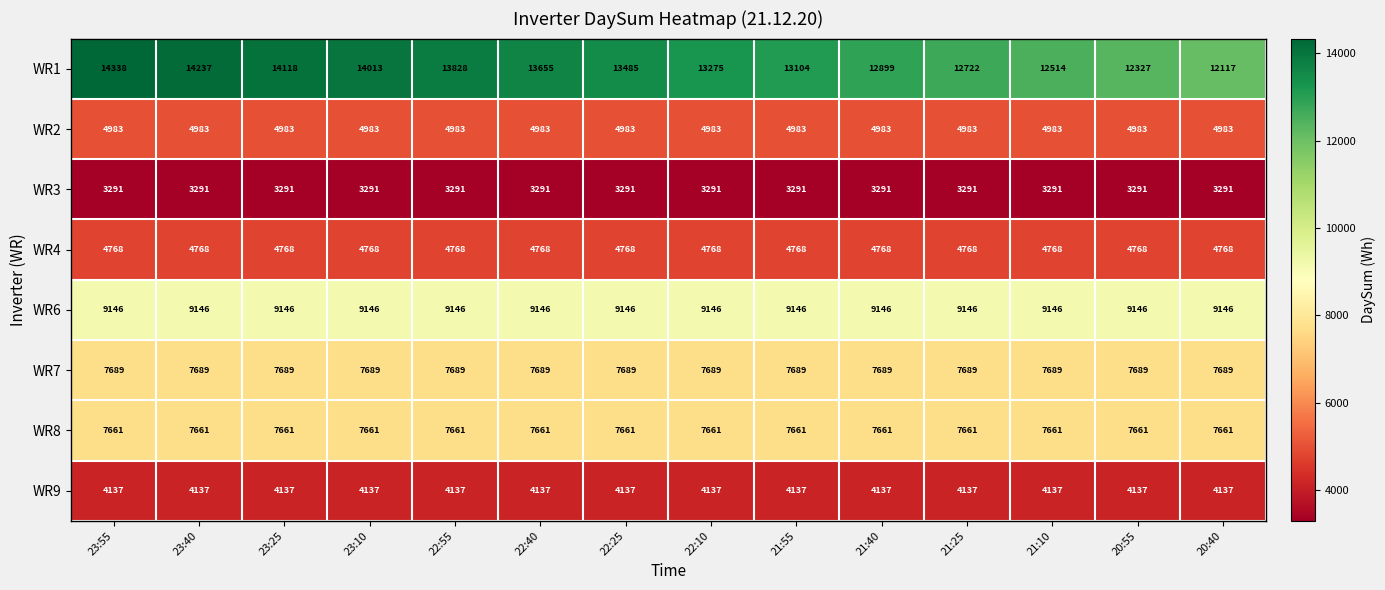

Which series has the largest total across all categories?

WR1